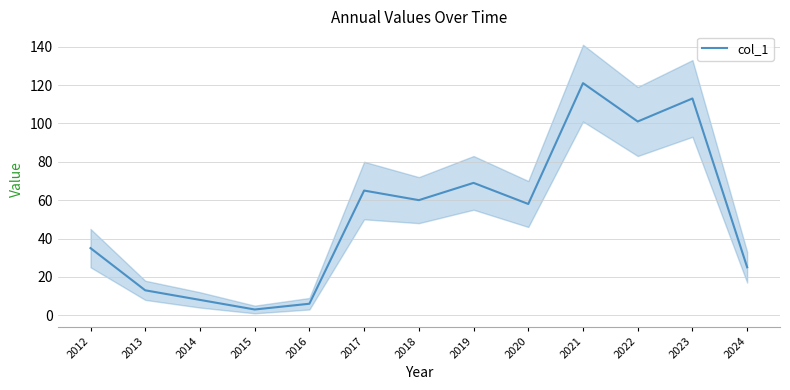

The value at 2020 is 58. True or false?

True